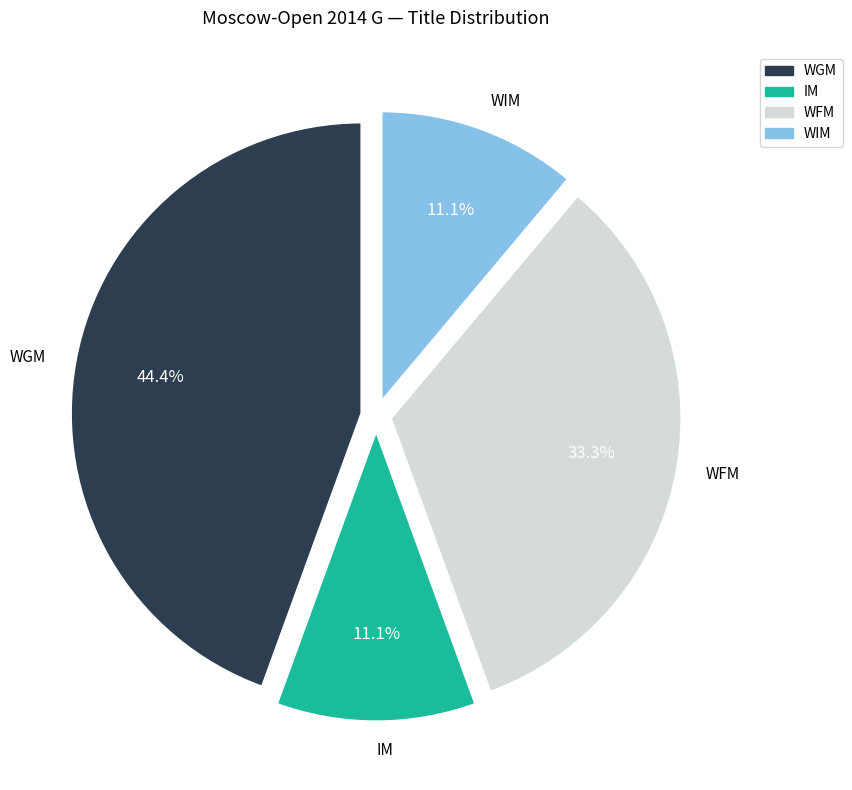

Which category has the biggest portion of the pie?

WGM